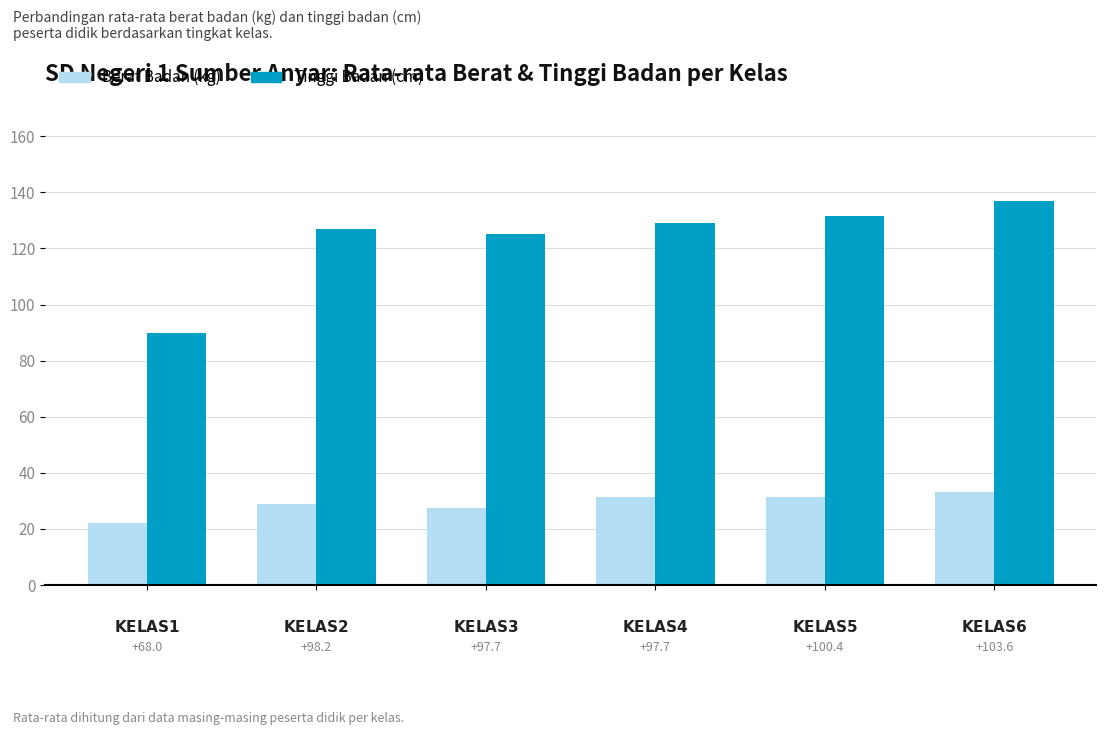

What are all the series names shown in the legend?

Berat Badan (kg), Tinggi Badan (cm)